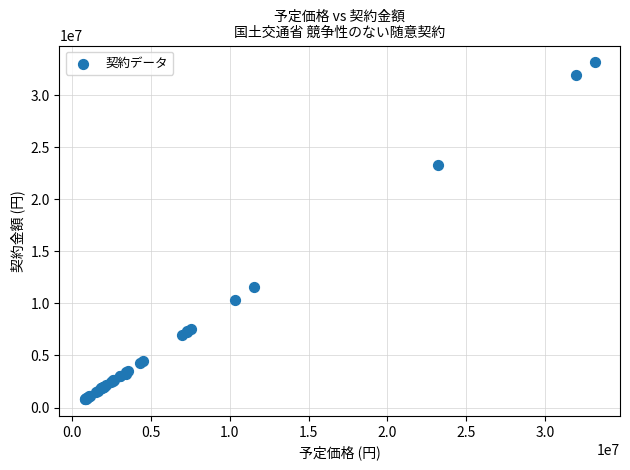

What Y value in the scatter plot is closest to 16977624?

11550000